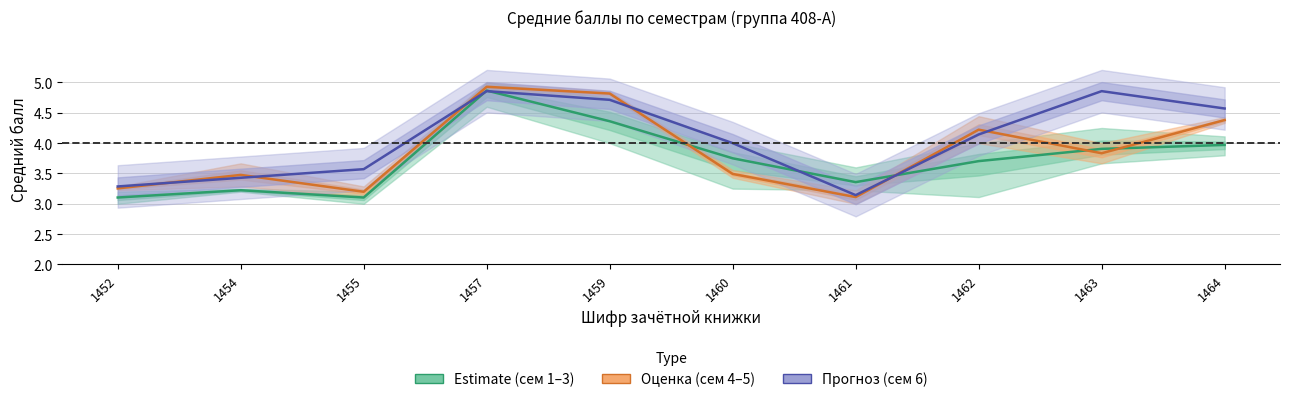

Reading left to right, list all the values displayed in this chart.

Estimate (сем 1–3): 1452=3.1	1454=3.2	1455=3.1	1457=4.9	1459=4.4	1460=3.8	1461=3.4	1462=3.7	1463=3.9	1464=4.0
Оценка (сем 4–5): 1452=3.3	1454=3.5	1455=3.2	1457=4.9	1459=4.8	1460=3.5	1461=3.1	1462=4.2	1463=3.8	1464=4.4
Прогноз (сем 6): 1452=3.3	1454=3.4	1455=3.6	1457=4.9	1459=4.7	1460=4.0	1461=3.1	1462=4.1	1463=4.9	1464=4.6